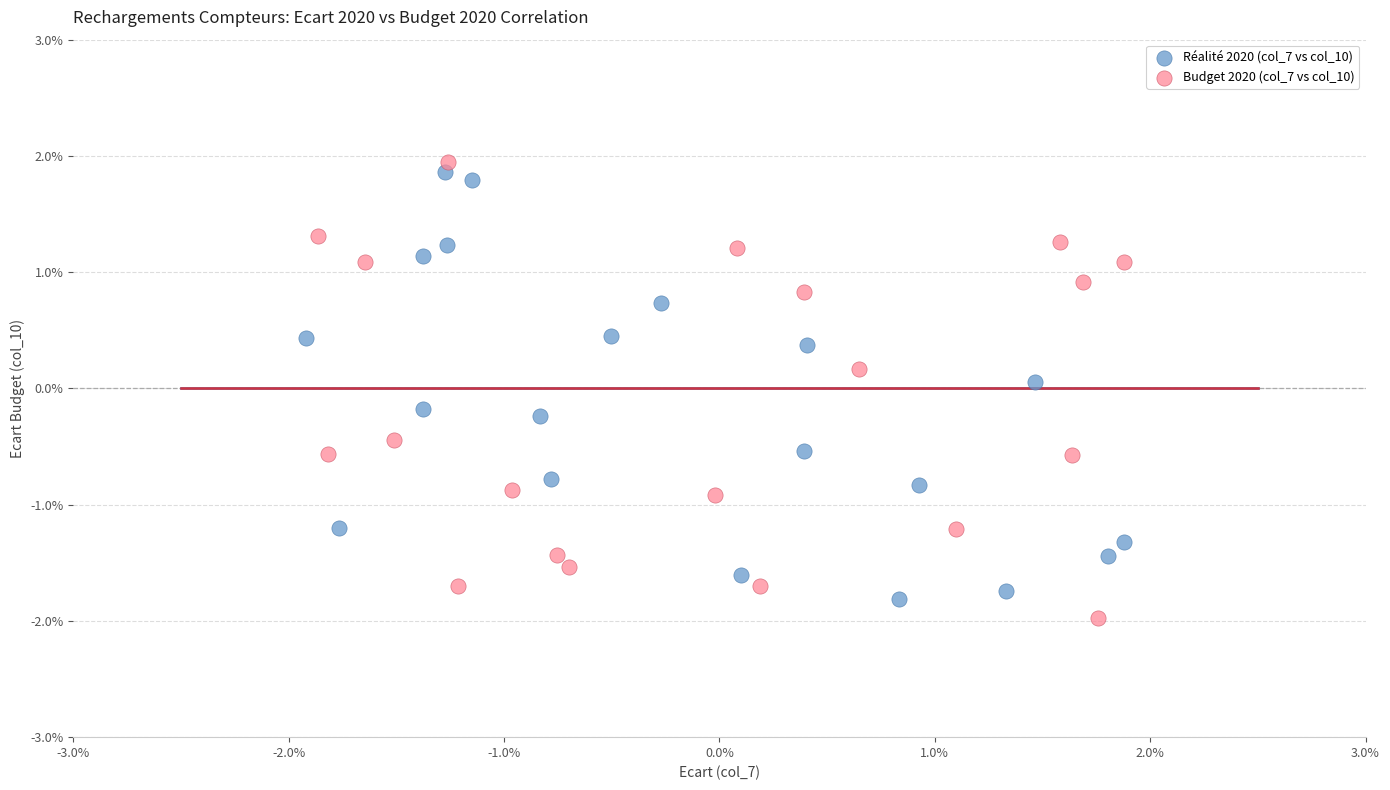

Which series has the widest spread of Y values?

Budget 2020 (col_7 vs col_10)